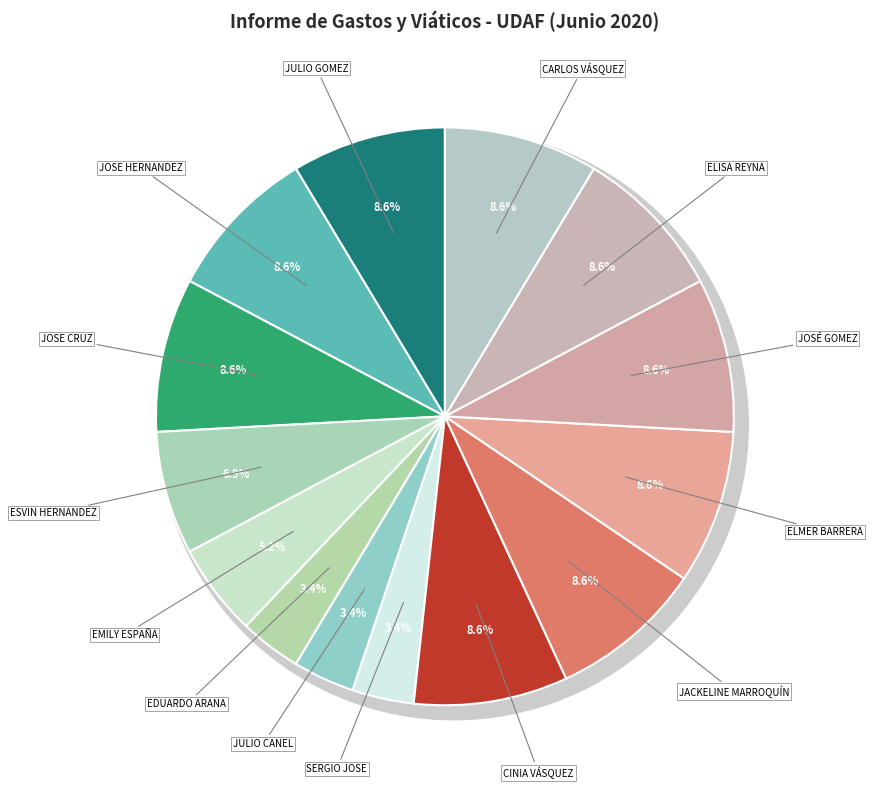

True or false: EMILY ROCIO ROSALES ESPAÑA accounts for 5% of the total.

True